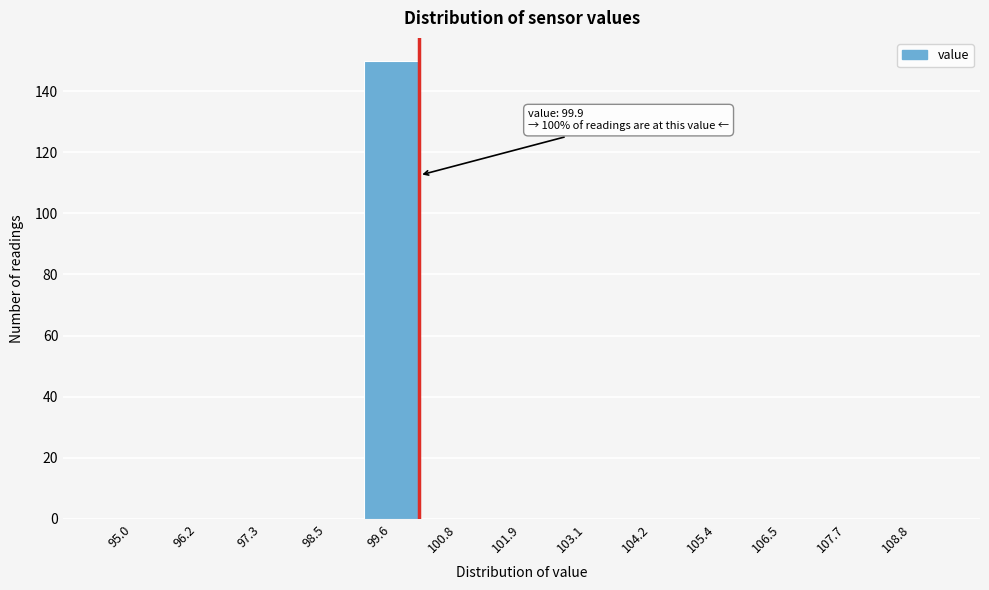

Reading left to right, extract all data points from this chart.

95.0=0	96.2=0	97.3=0	98.5=0	99.6=150	100.8=0	101.9=0	103.1=0	104.2=0	105.4=0	106.5=0	107.7=0	108.8=0